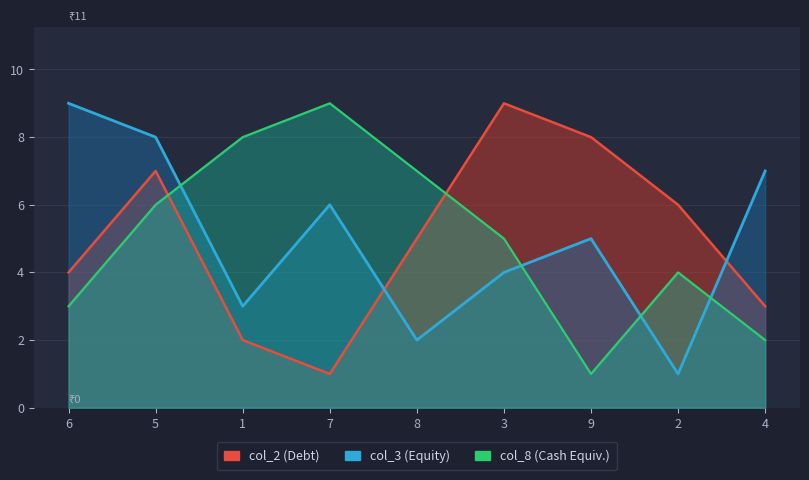

Count the number of categories in the chart.

9